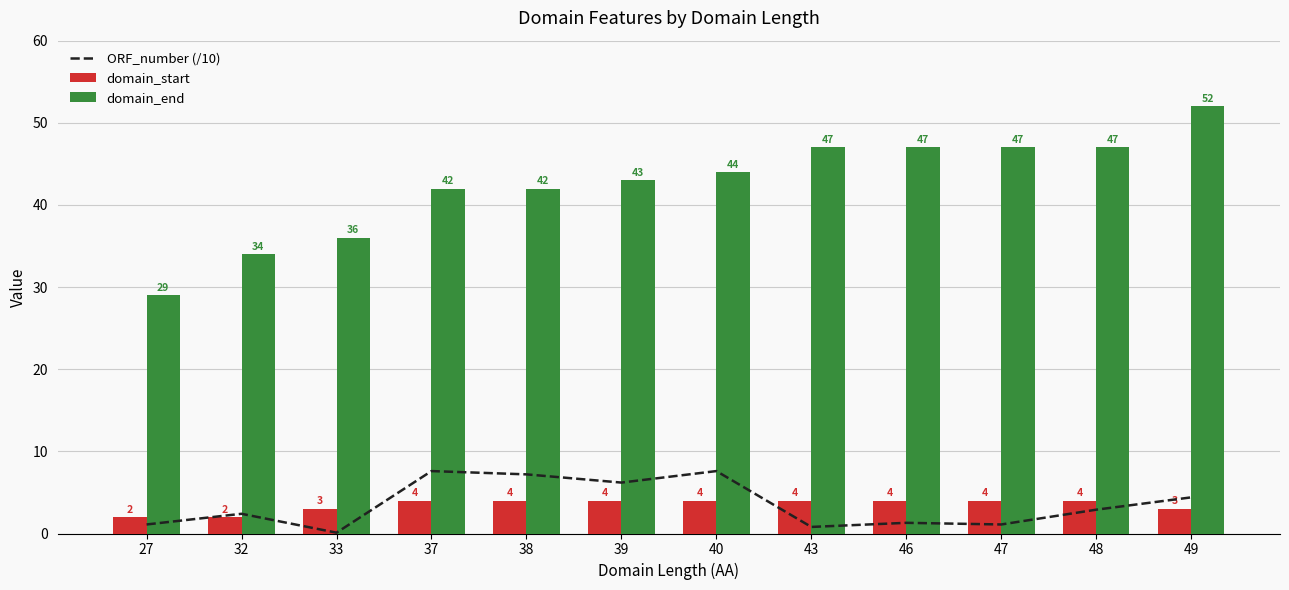

The value of ORF_number (/10) at 49 is 4.4. True or false?

True